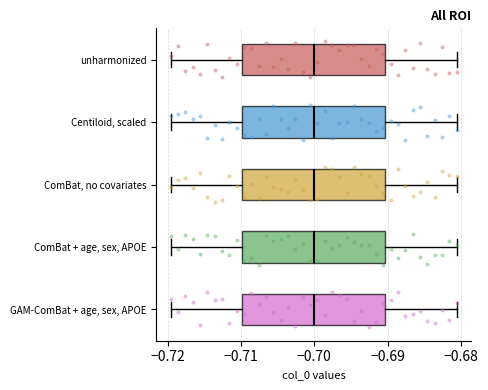

Where is the right edge of the box for ComBat, no covariates on the x-axis? The values are not printed on the chart, so give them approximately, as read against the axis.

-0.690